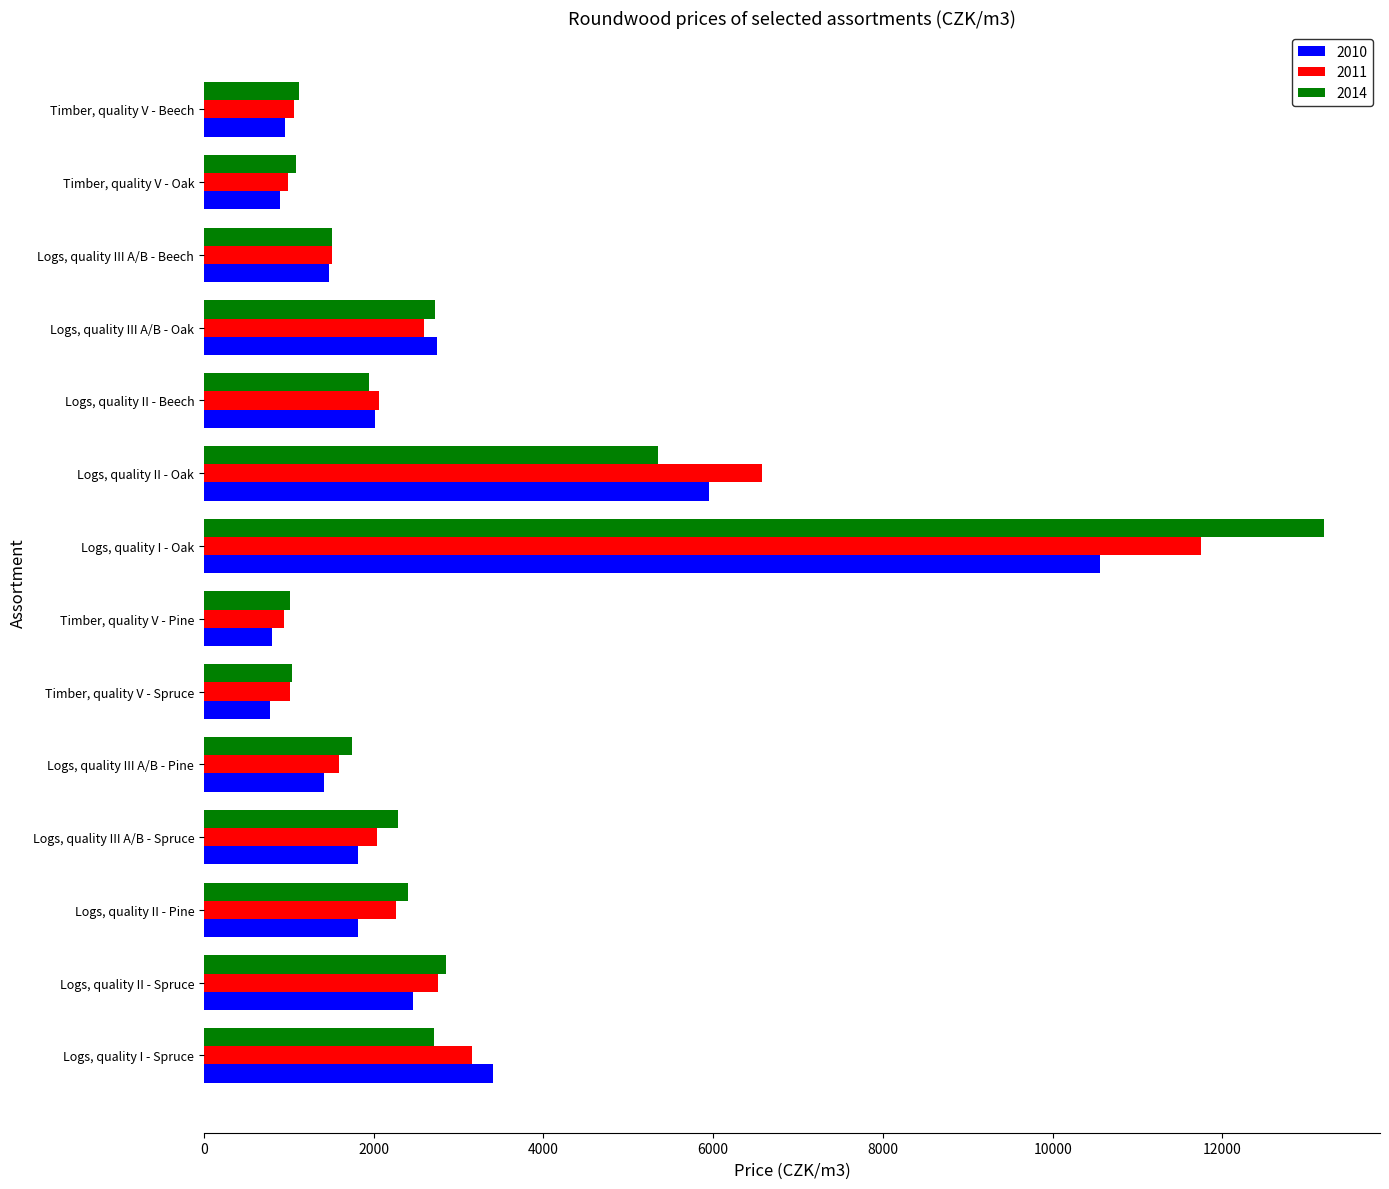

What is the difference between the maximum and minimum values in the 2014 series?

12185